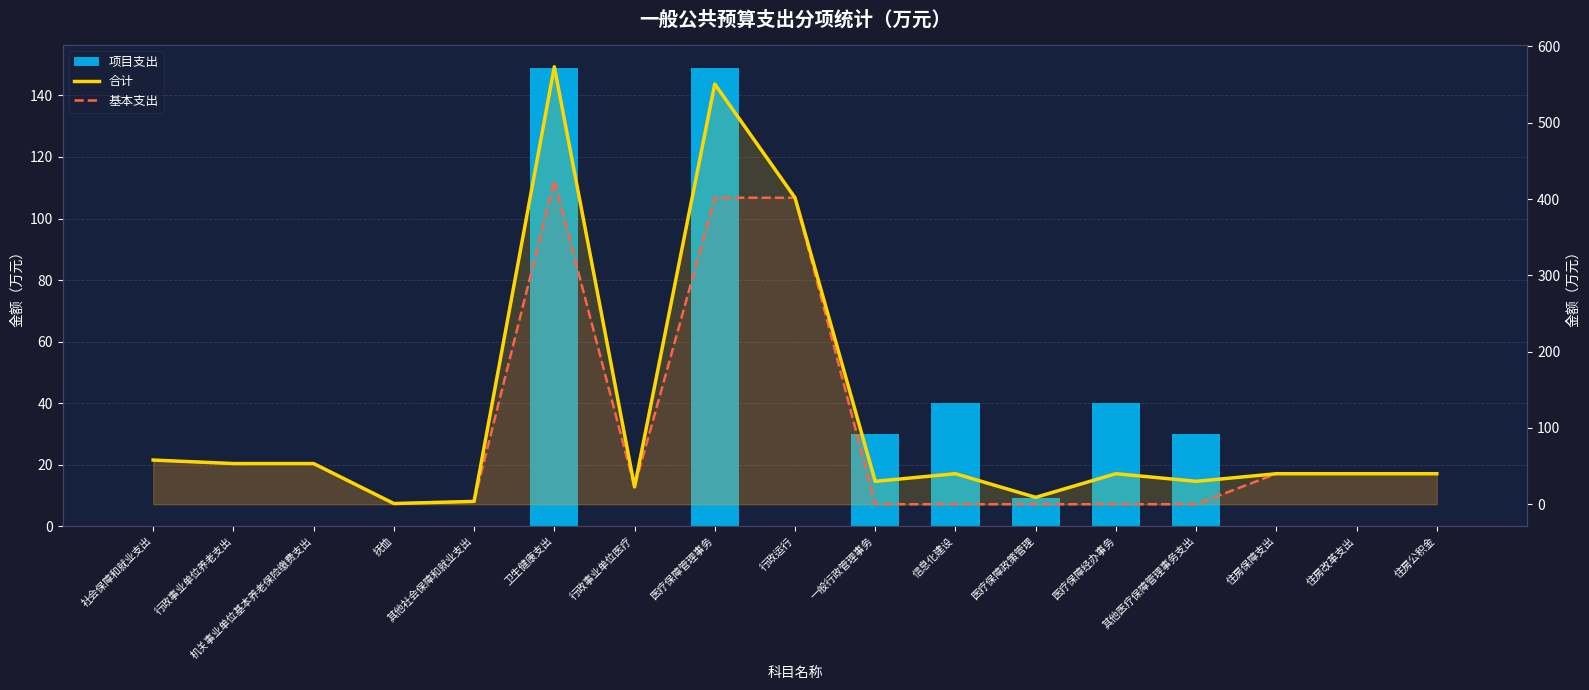

The 合计 series shows 30.0 at 一般行政管理事务. True or false?

True